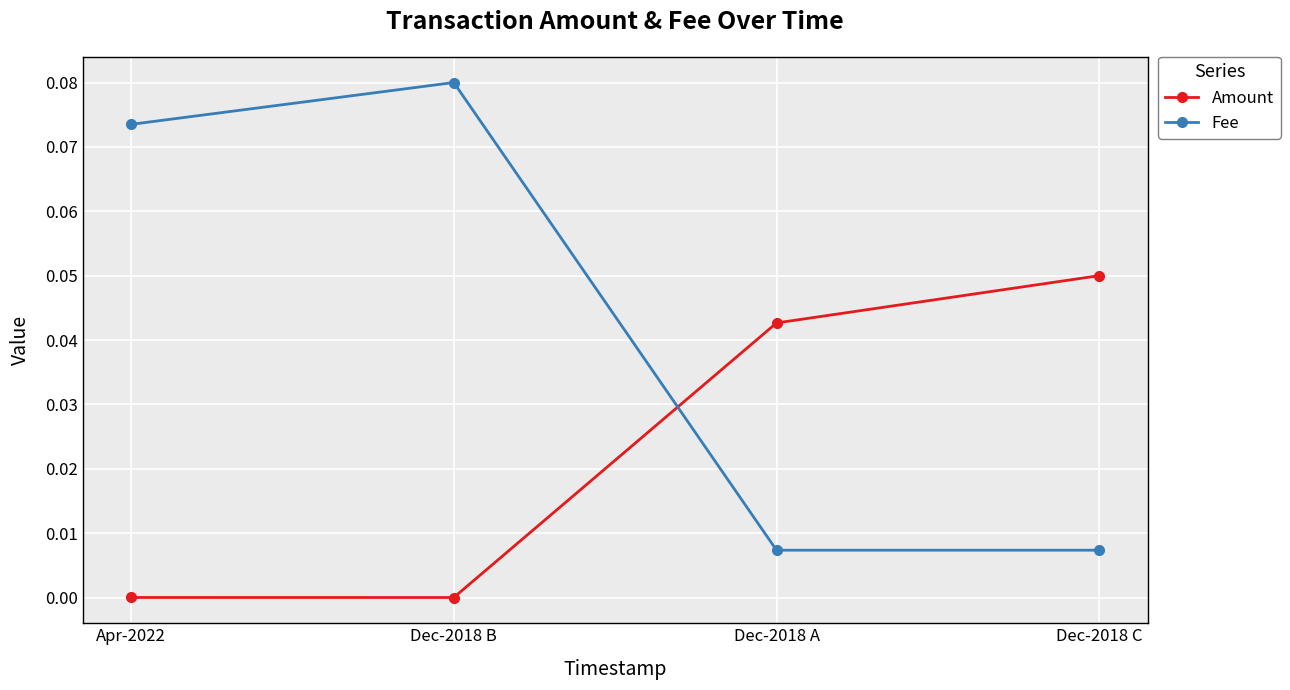

True or false: Amount and Fee intersect in this chart.

True